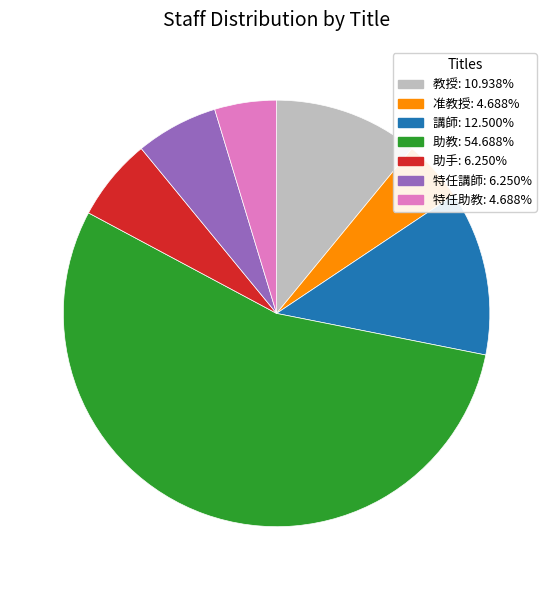

Approximately how many times larger is the value at 助教 compared to 准教授?

11.7